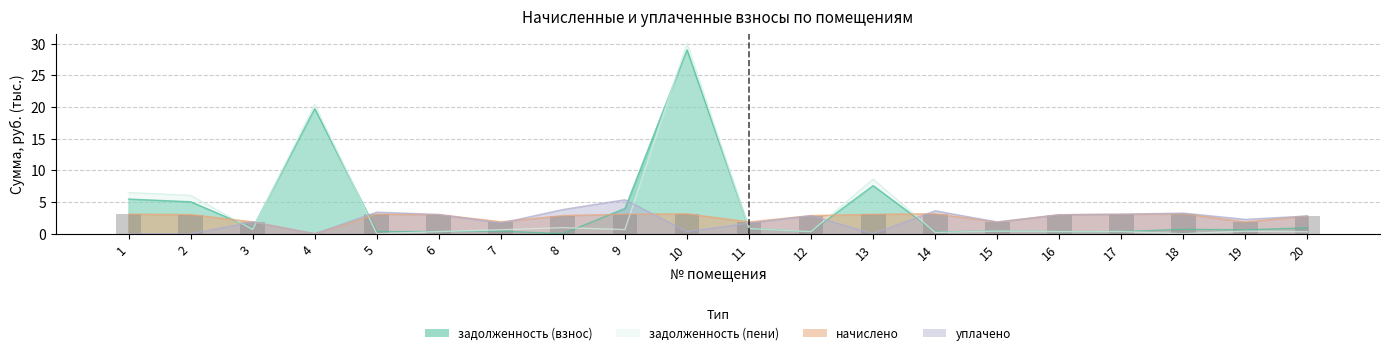

How many data points does each series have?

20